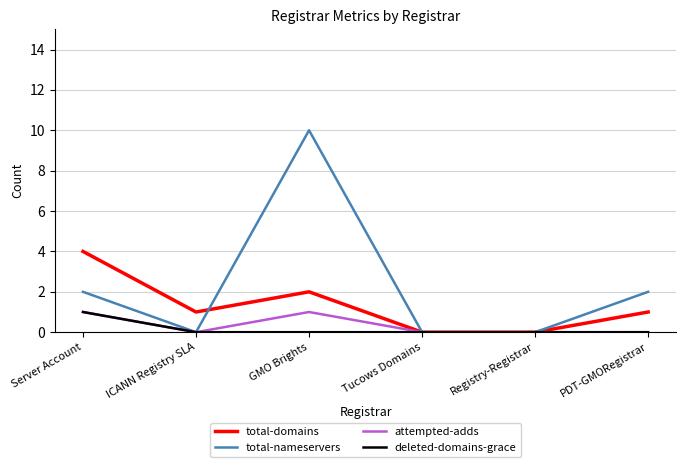

The attempted-adds series shows 1 at Server Account. True or false?

True